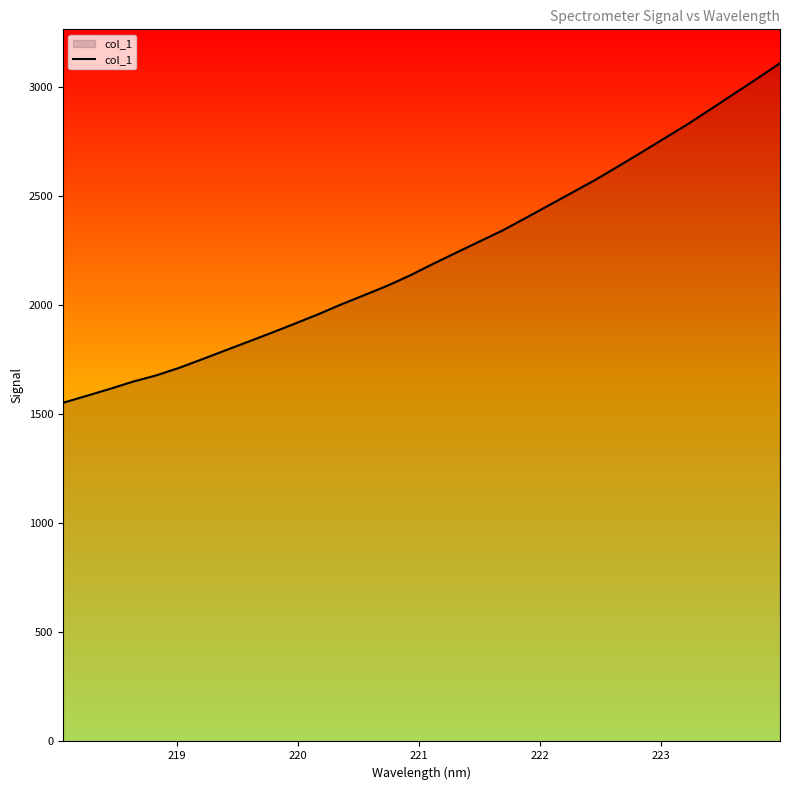

What is the maximum value shown in the chart?

3106.8